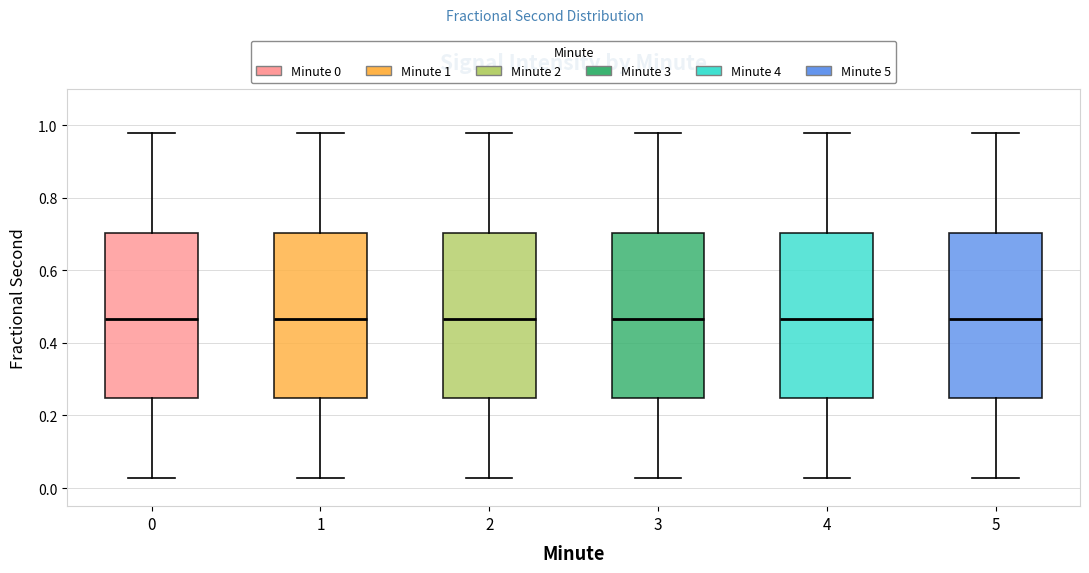

Reading left to right, read every box against the y-axis: the position of its median line, the range the box covers, and the ends of its whiskers. The values are not printed on the chart, so give them approximately, as read against the axis.

0: median 0.46, box 0.24 to 0.70, whiskers 0.02 to 0.98
1: median 0.46, box 0.24 to 0.70, whiskers 0.02 to 0.98
2: median 0.46, box 0.24 to 0.70, whiskers 0.02 to 0.98
3: median 0.46, box 0.24 to 0.70, whiskers 0.02 to 0.98
4: median 0.46, box 0.24 to 0.70, whiskers 0.02 to 0.98
5: median 0.46, box 0.24 to 0.70, whiskers 0.02 to 0.98